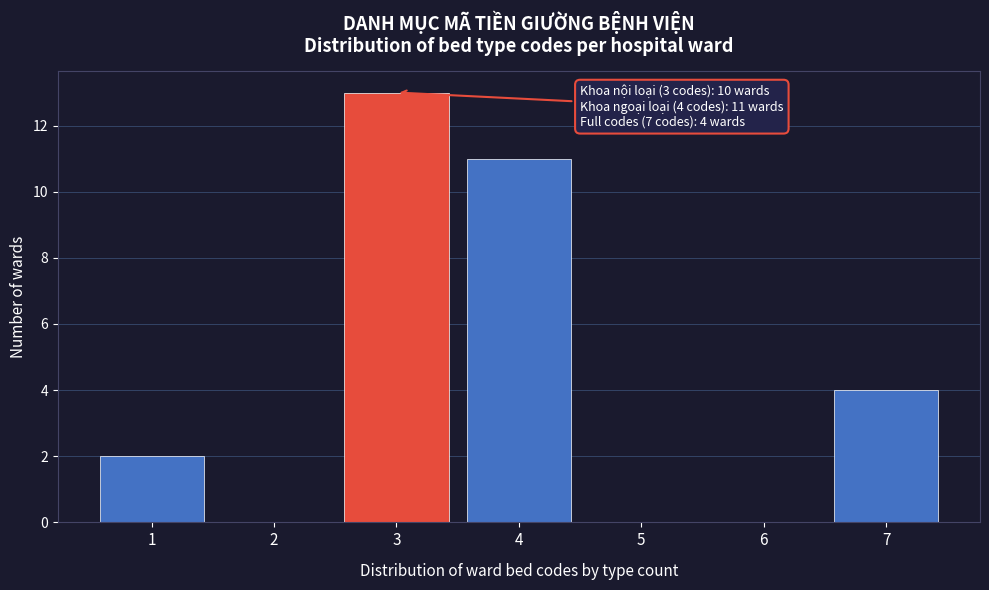

Reading left to right, extract all data points from this chart.

1=2	2=0	3=13	4=11	5=0	6=0	7=4